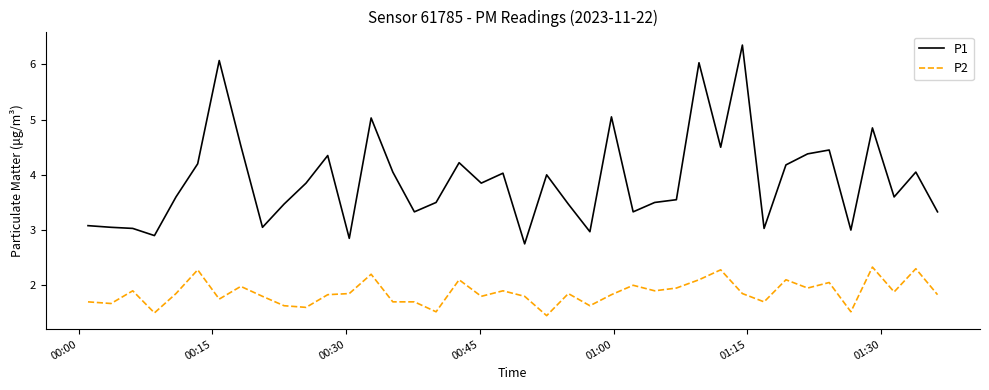

What is the minimum value for P1?

2.8